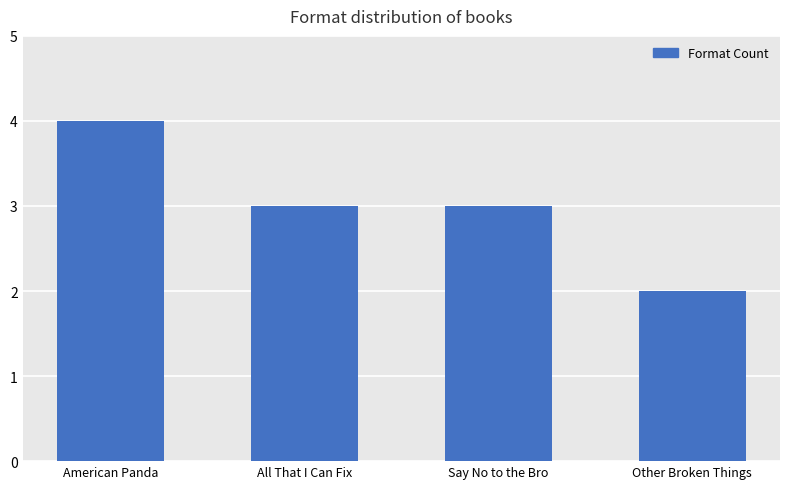

Which category has the highest value across all series?

American Panda